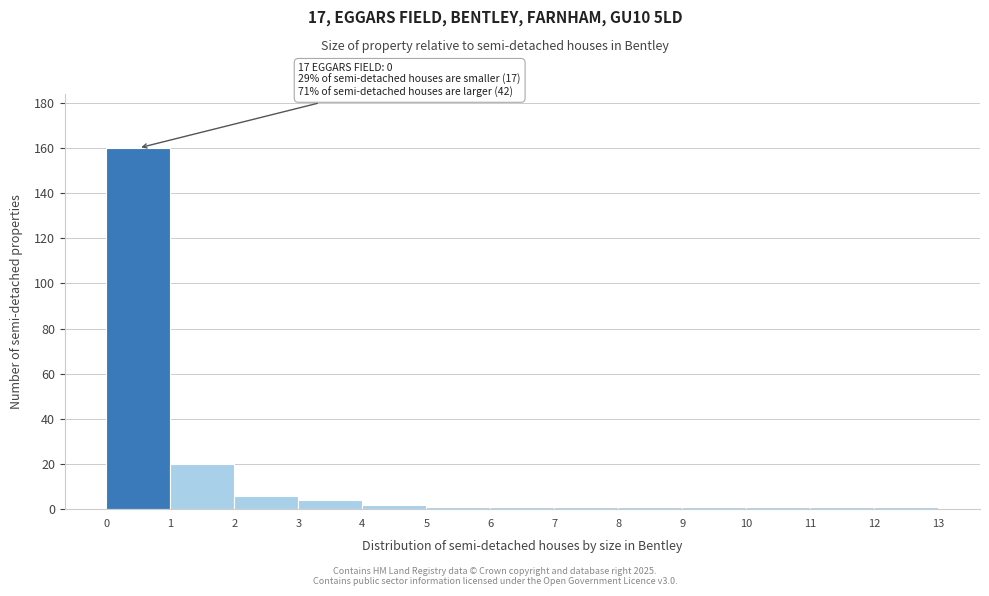

Over which range of the x-axis is the bar tallest?

0 to 1